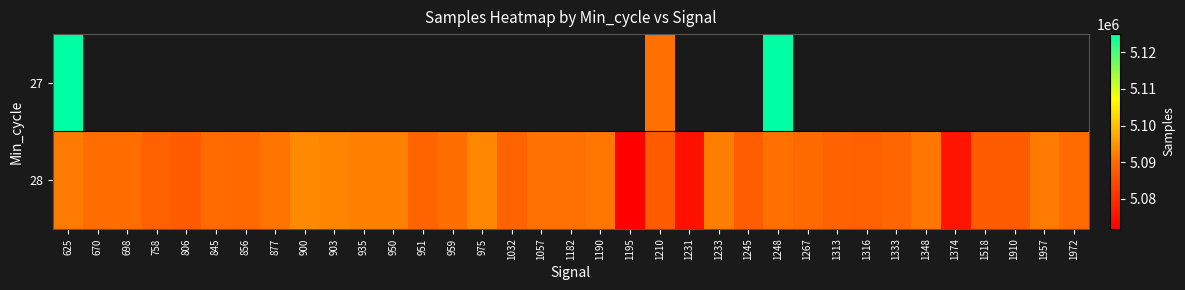

What is the difference between the maximum and minimum values in the 27 series?

34171.0